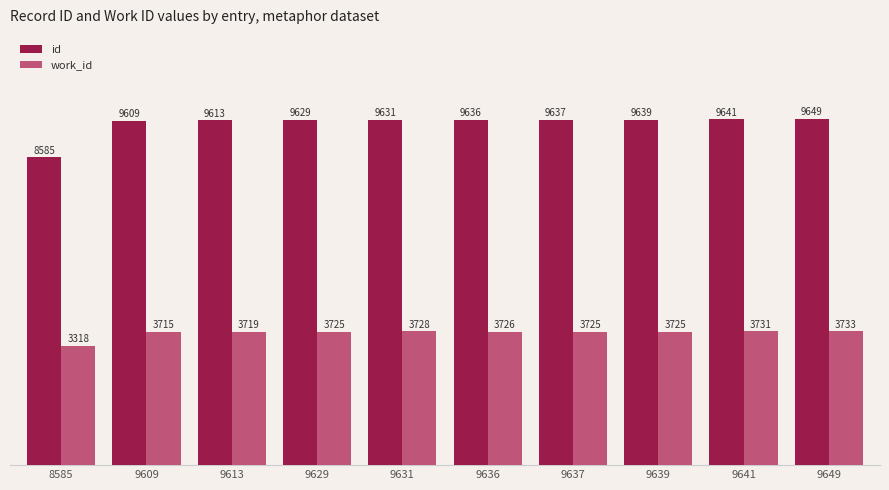

What is the total value across all series at 9639?

13364